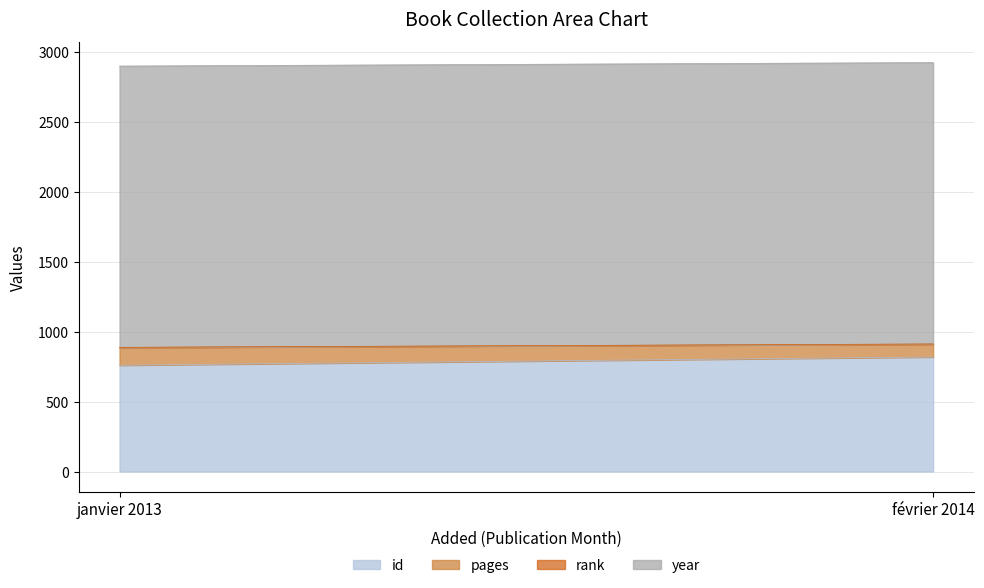

At janvier 2013, list the series in order from smallest to largest.

rank, pages, id, year